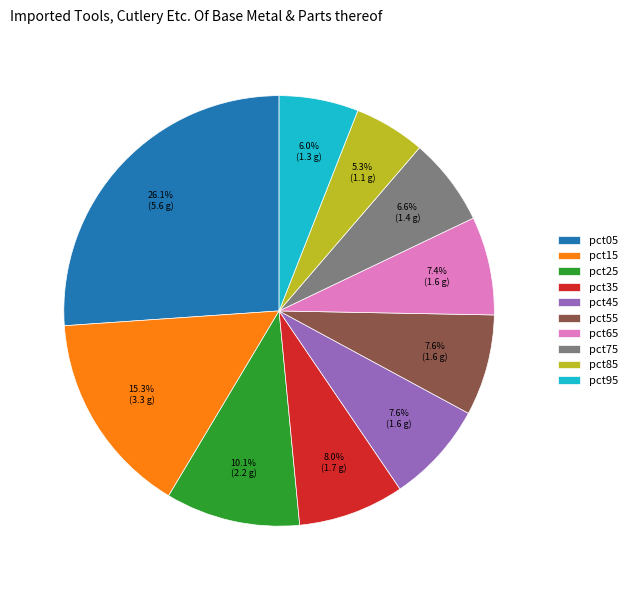

Is pct85 the majority of the pie?

No